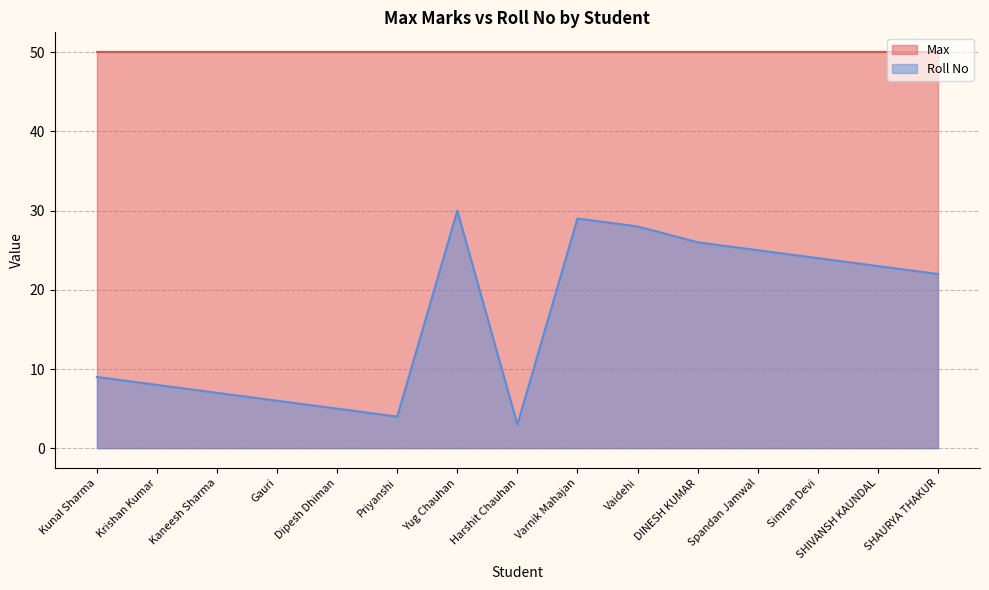

Does the chart display data point markers on the line(s)?

No